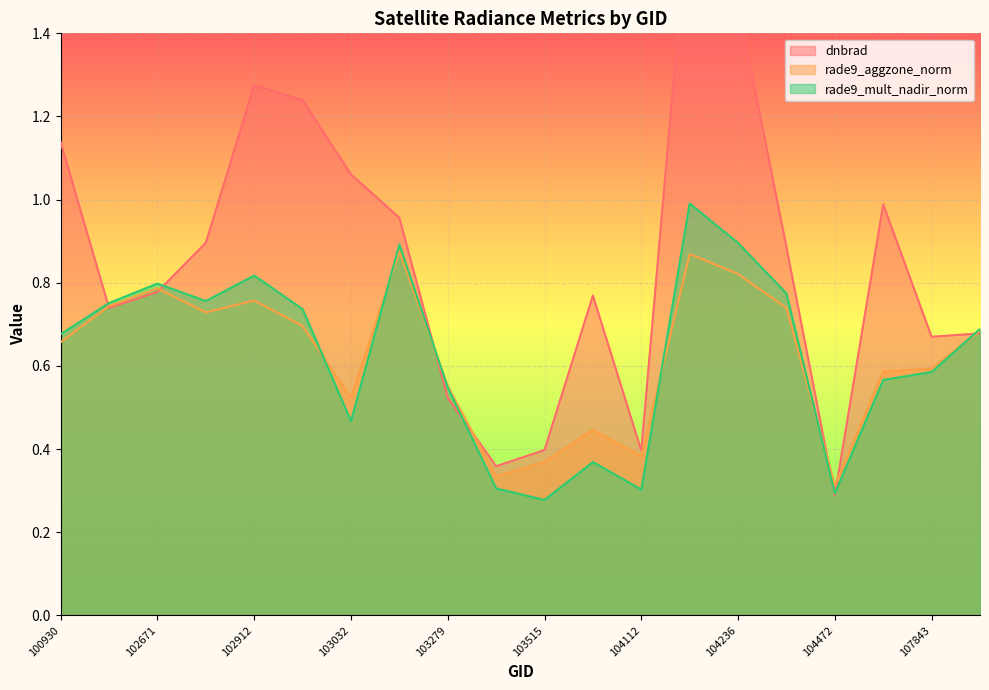

What is the value of the dnbrad point at the 16th from the left?

0.9